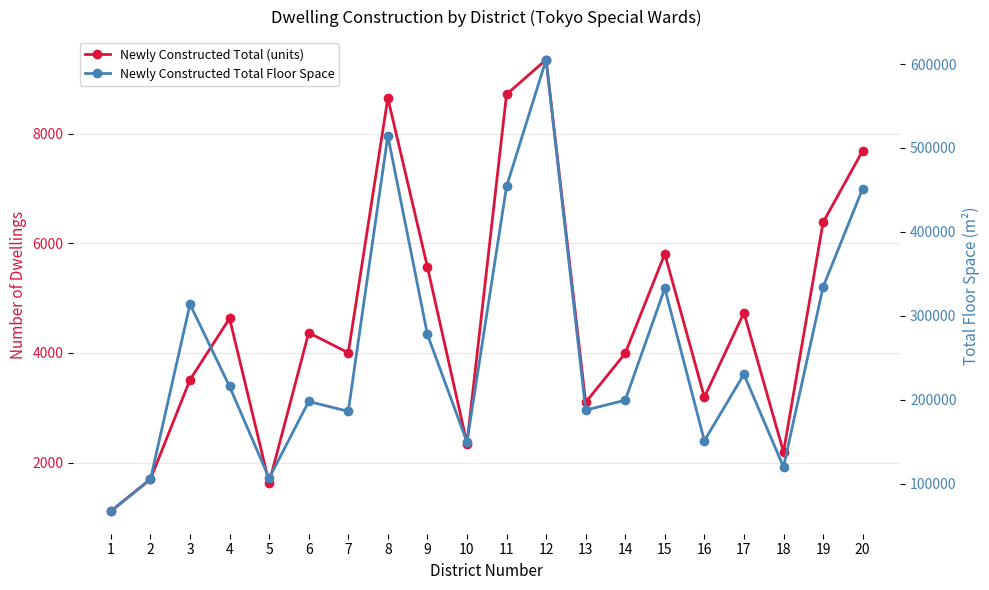

Is it true that Newly Constructed Total (units) equals 3193 at 16?

True